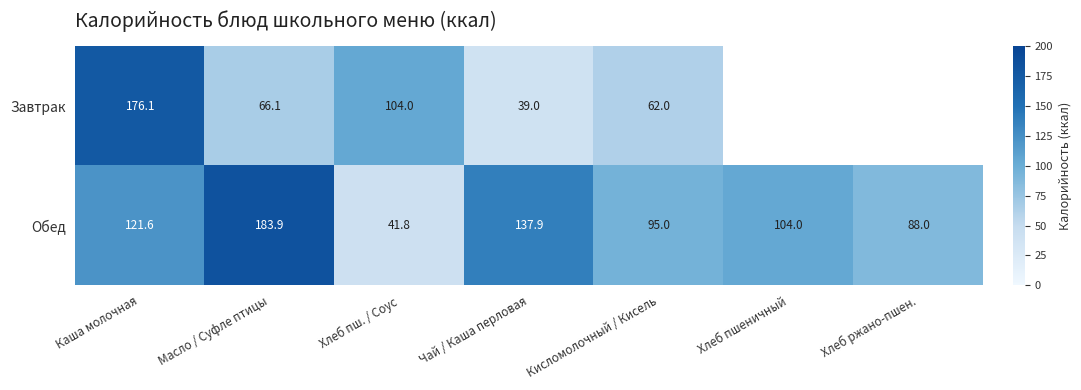

Which category has the highest value in the Обед series?

Масло / Суфле птицы